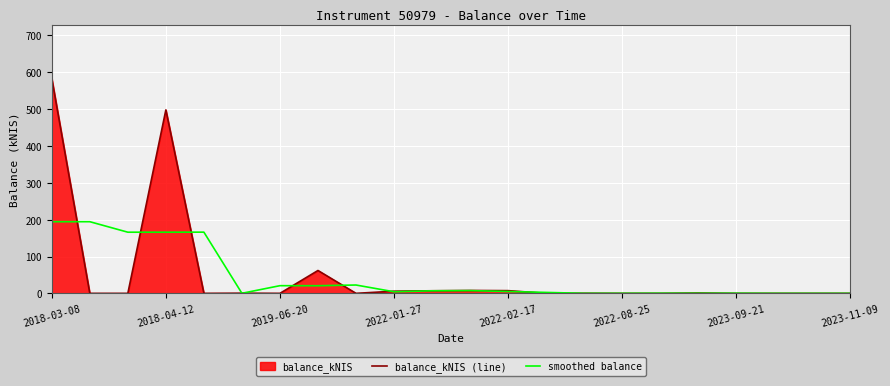

True or false: smoothed balance has more than 1 interior local peaks.

True